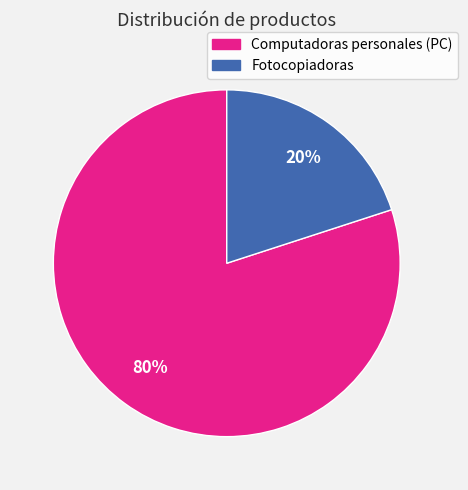

To the nearest percent, what is the average slice percentage?

50%